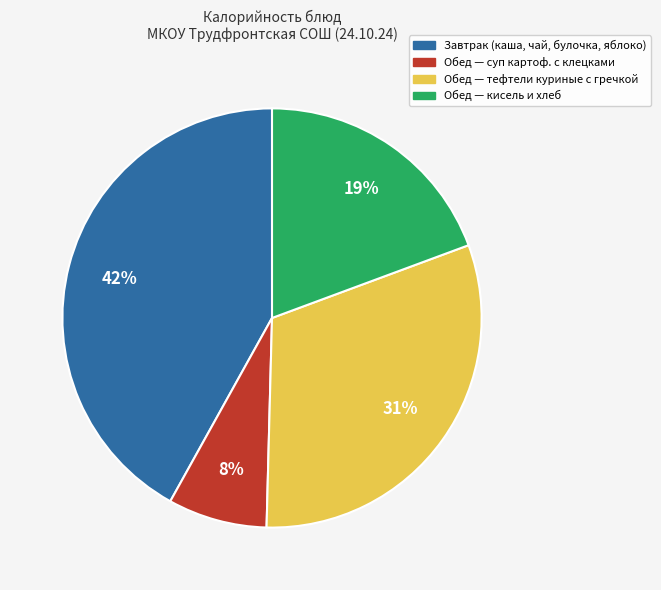

Does any single category account for the majority?

No